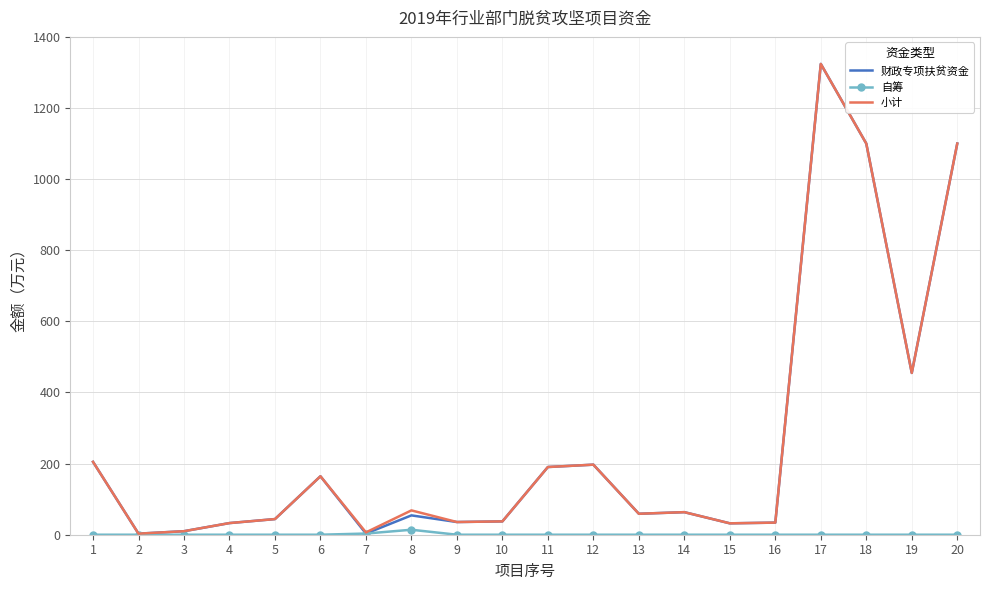

What is the maximum value shown in the chart?

1324.0